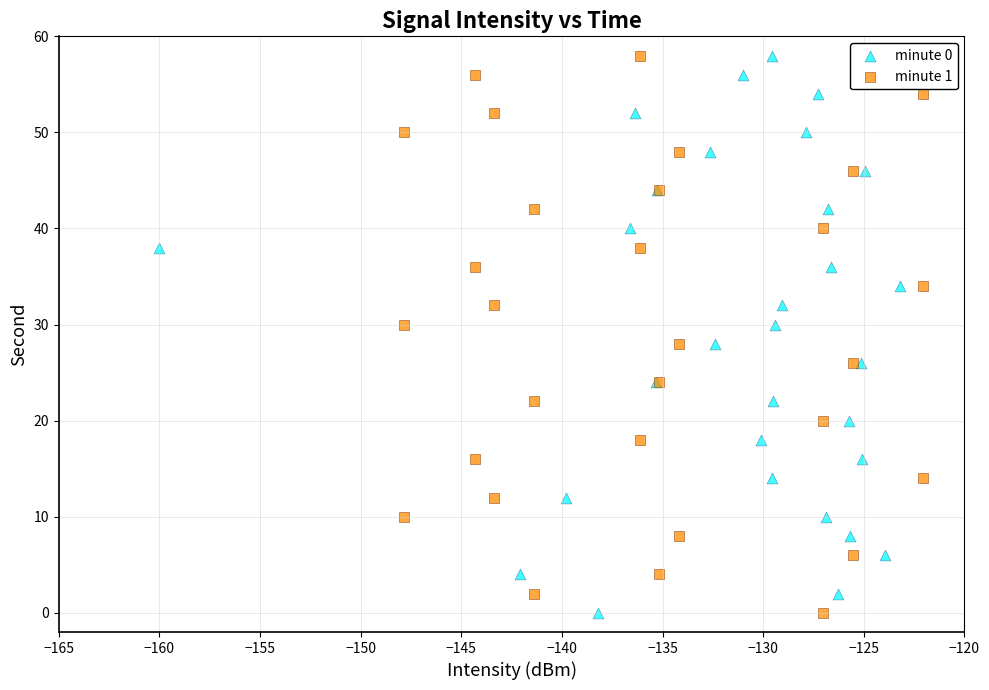

What are all the series names shown in the legend?

minute 0, minute 1